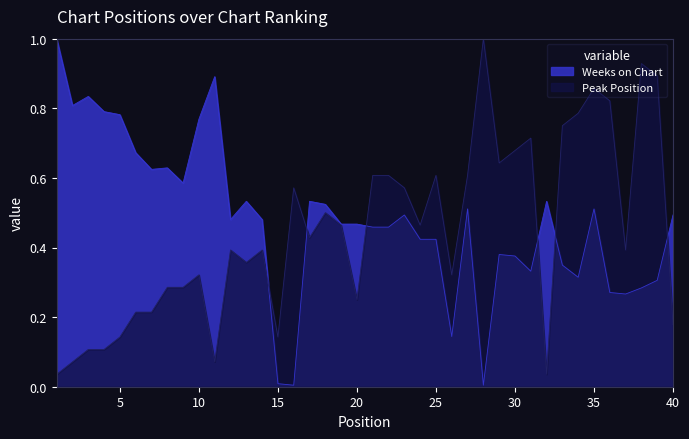

Rank the series by their average value, from lowest to highest.

Peak Position, Weeks on Chart